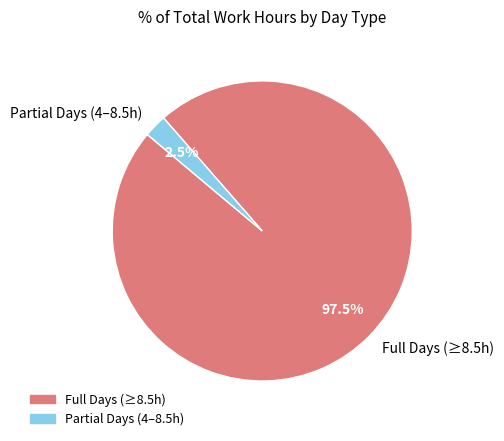

What is the largest slice in the pie chart?

Full Days (≥8.5h)